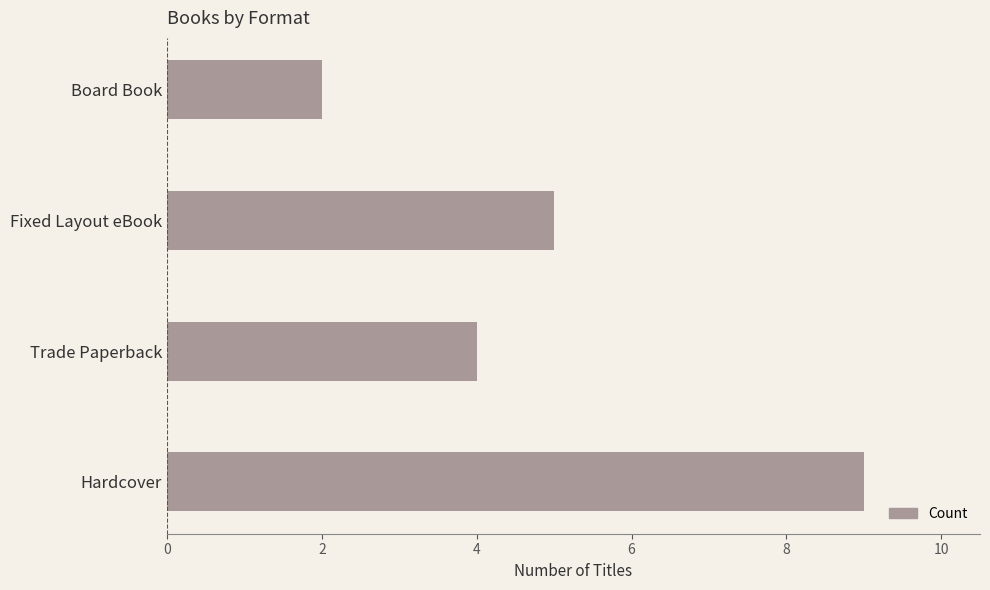

How many values are below 5?

2